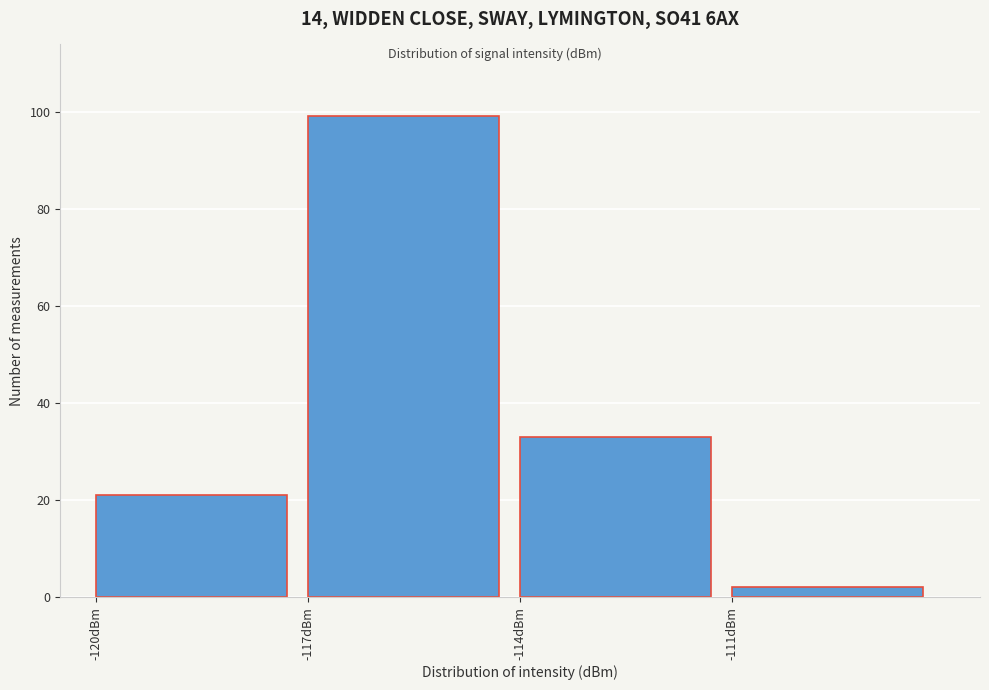

How tall is the bar that spans -111 to -108 on the x-axis? The values are not printed on the chart, so give them approximately, as read against the axis.

2